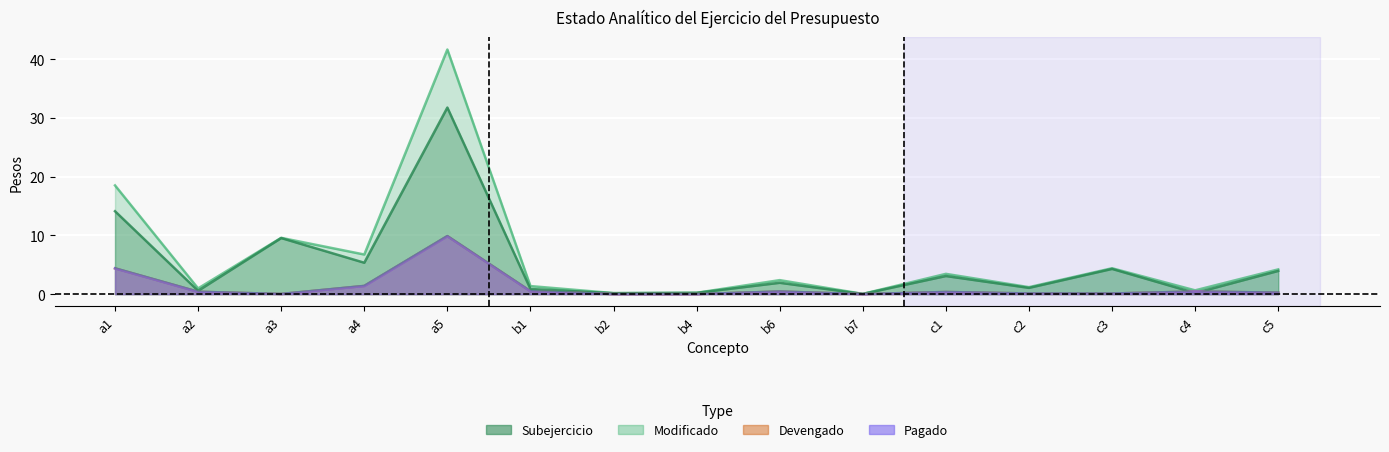

True or false: Subejercicio has a value of 4.9 at a1.

False